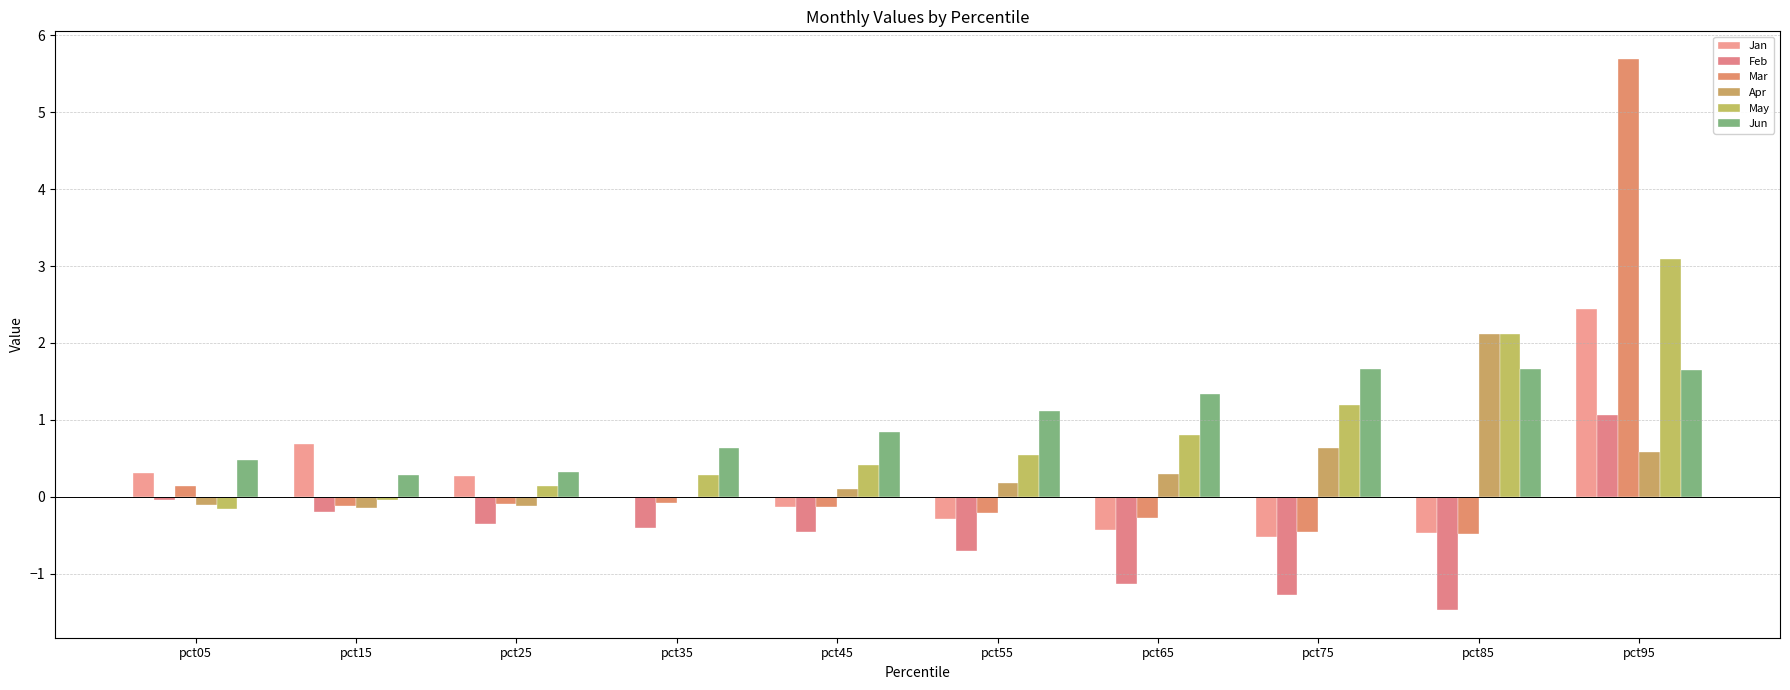

How many data points does each series have?

10